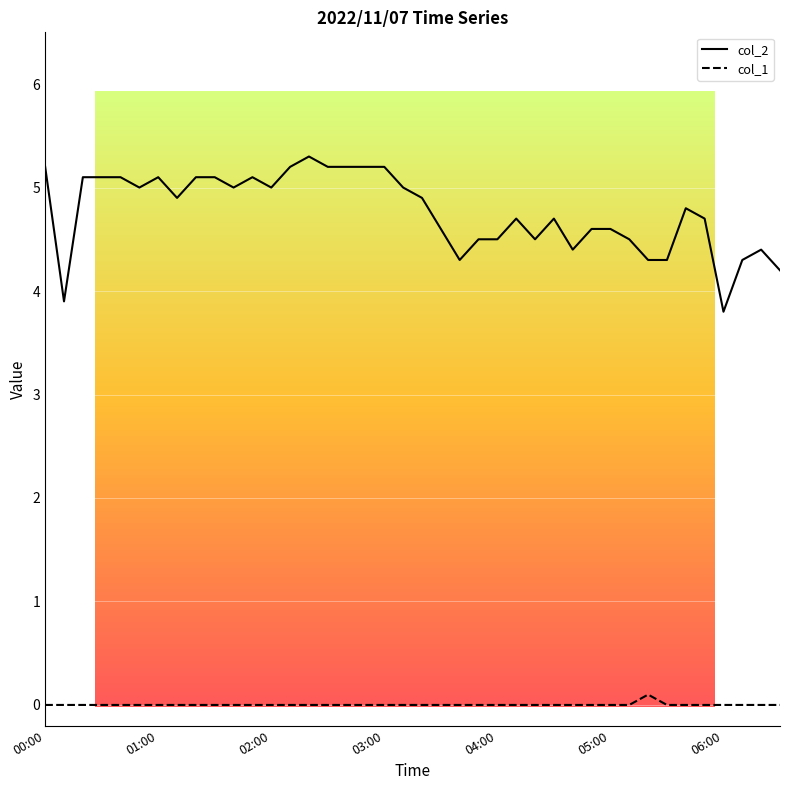

True or false: col_2 and col_1 intersect in this chart.

False